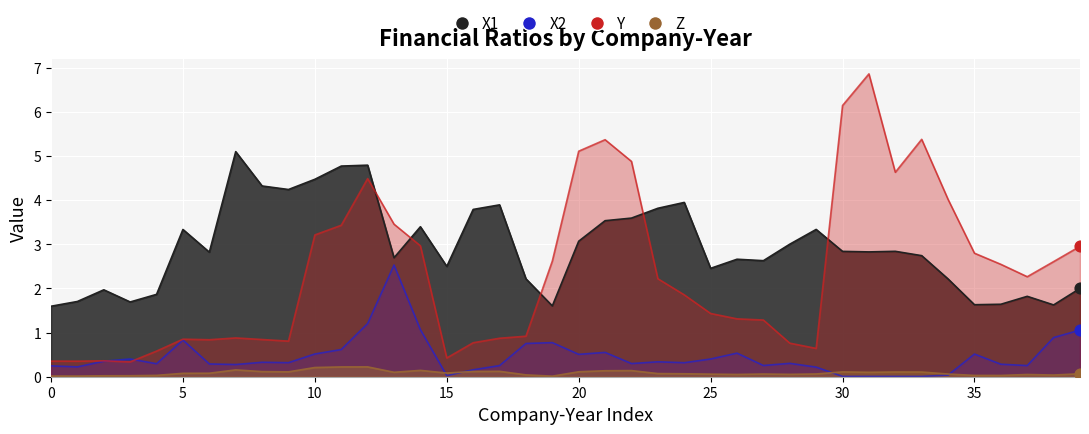

Which series contains the lowest Y value?

X2